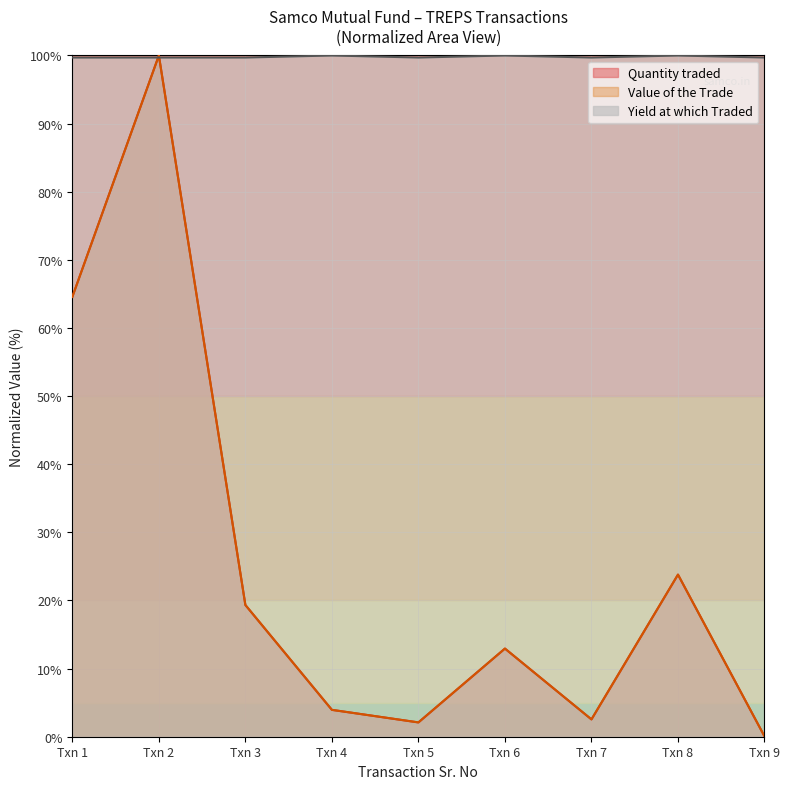

At which category does the chart reach its minimum across all series?

Txn 9